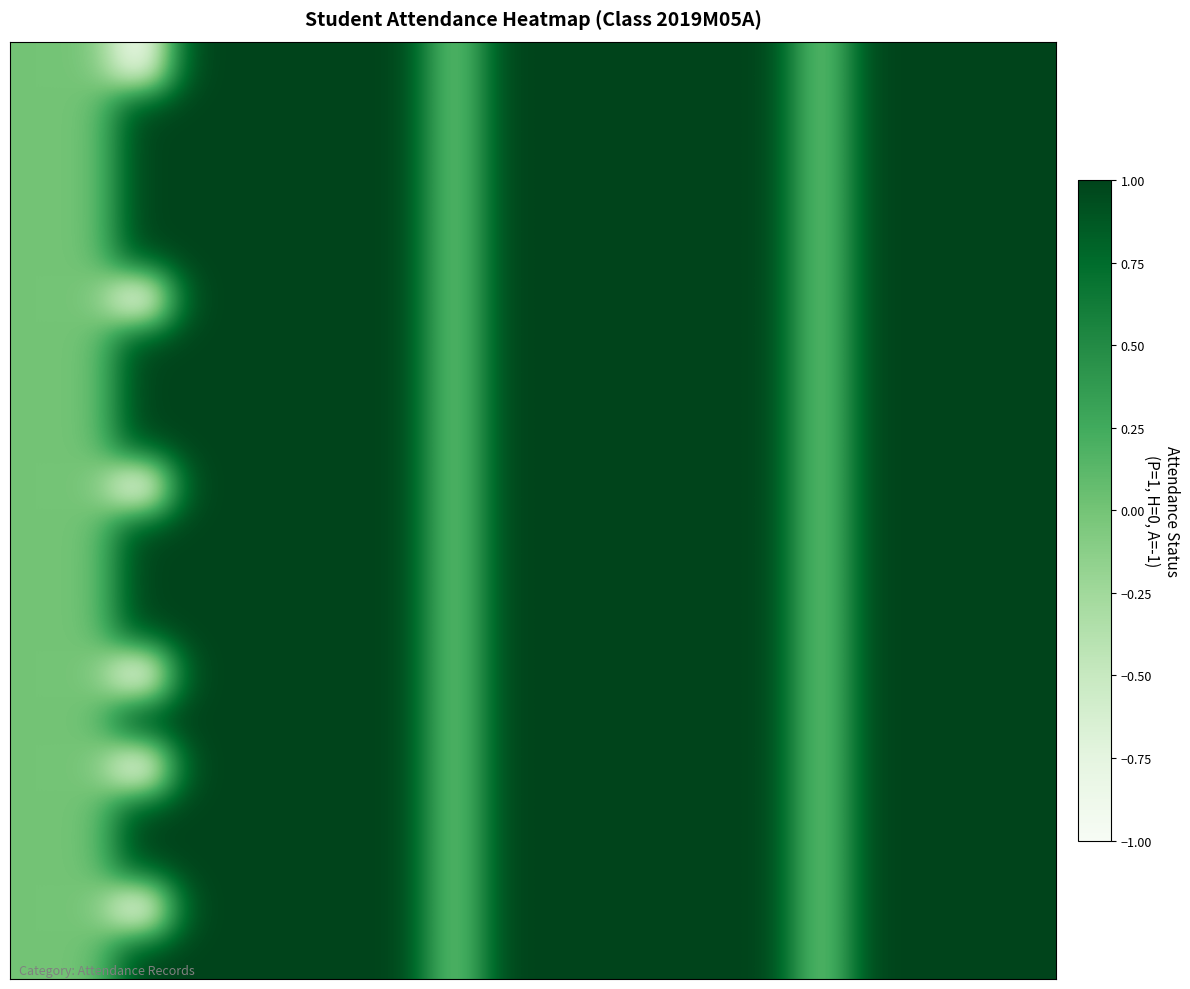

Which label corresponds to the smallest value in the chart?

2